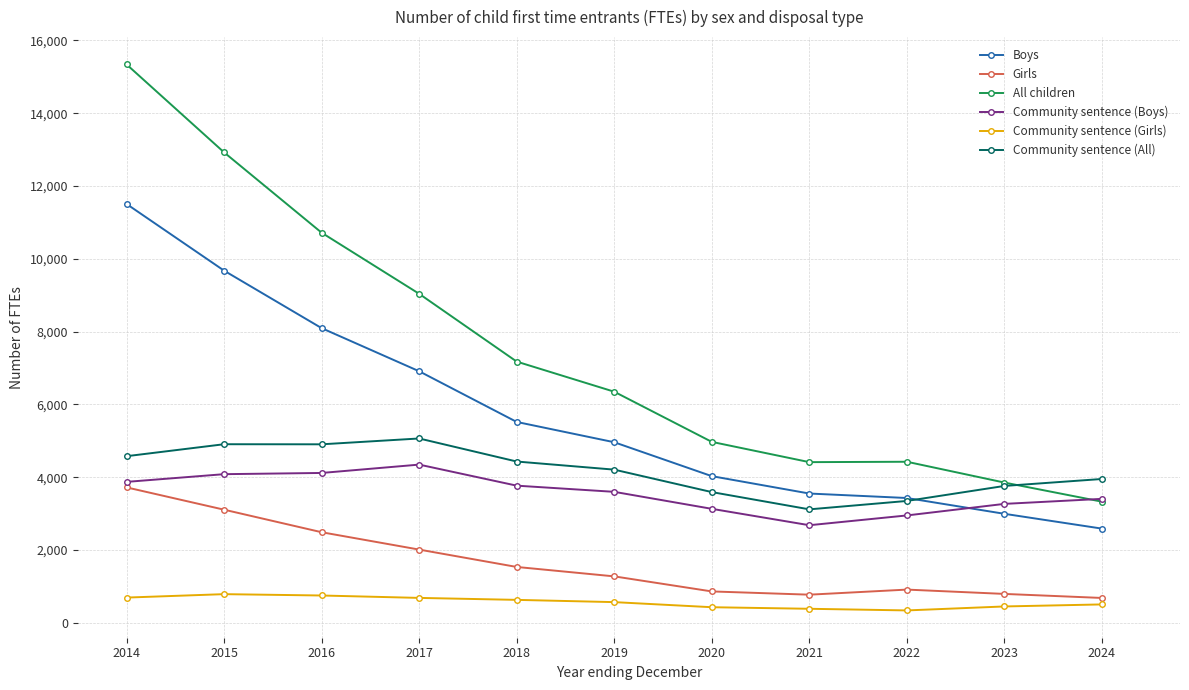

At which label does Community sentence (All) first exceed 4209?

2014